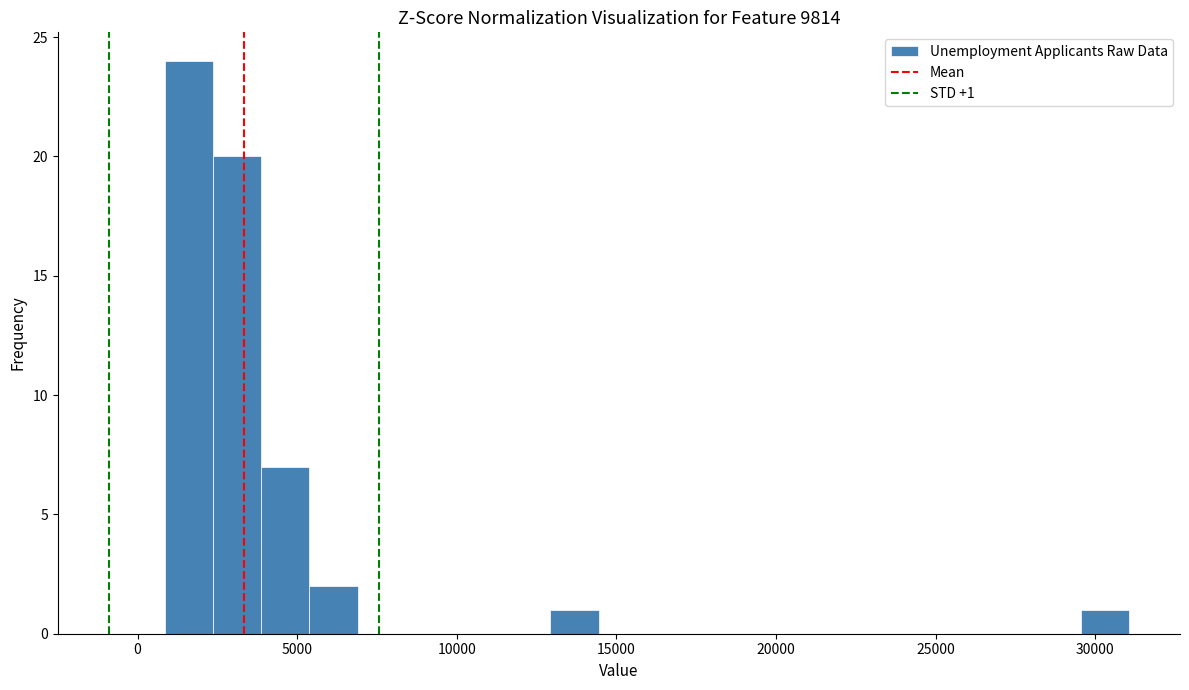

Around what value on the x-axis is the tallest bar? Give the approximate position of its centre, as read against the axis.

1500